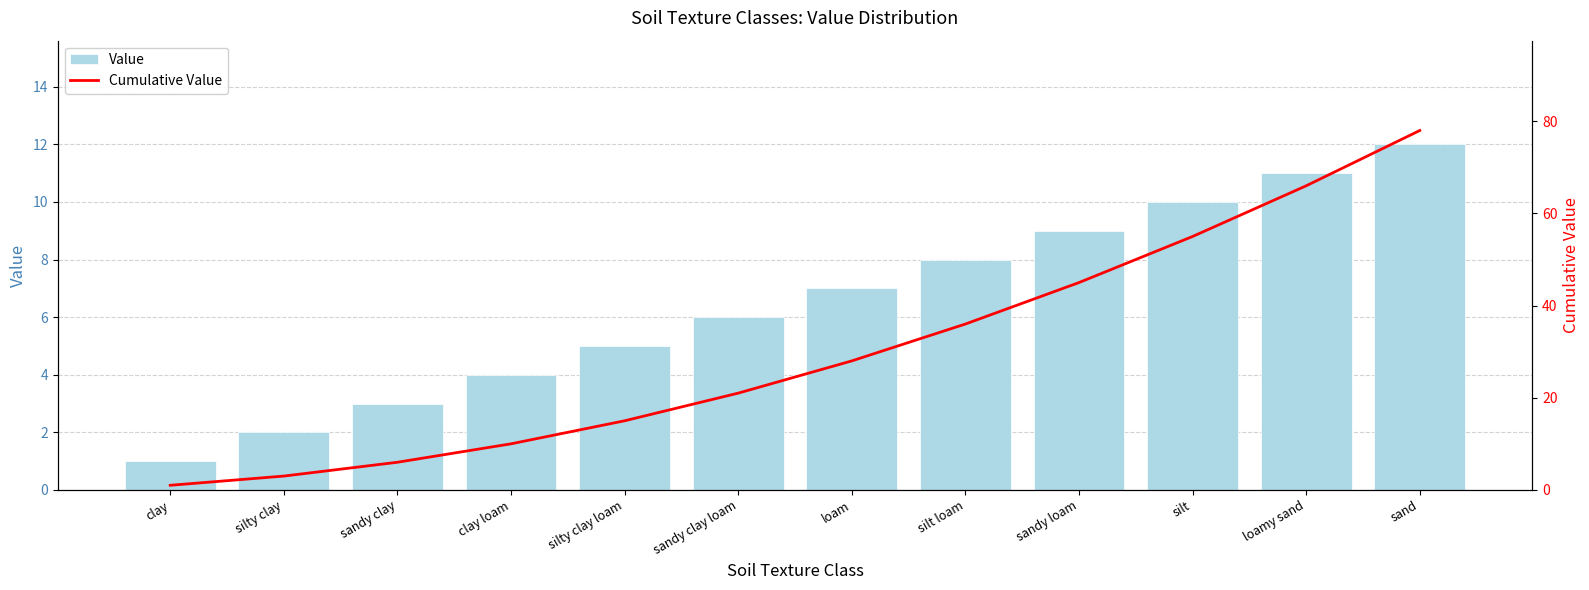

What are all the series names shown in the legend?

Value, Cumulative Value